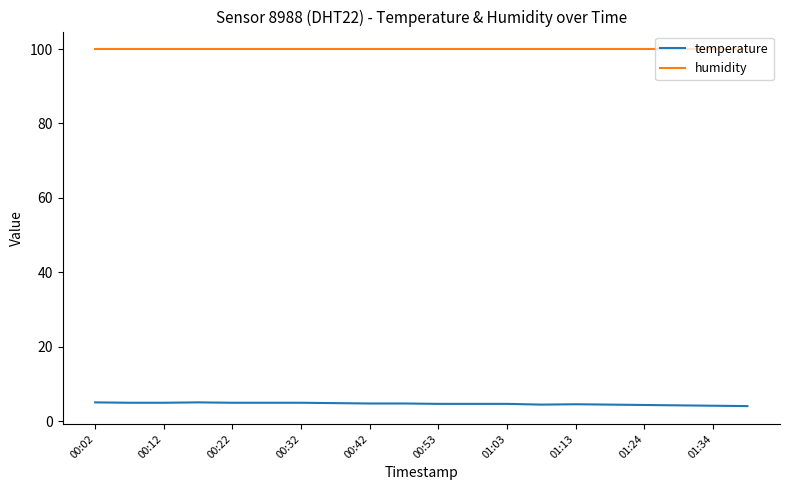

True or false: temperature and humidity intersect in this chart.

False